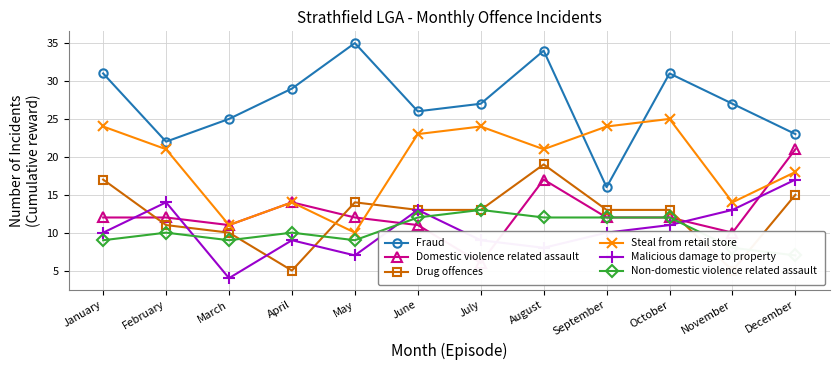

What is the sum of all Non-domestic violence related assault values?

123